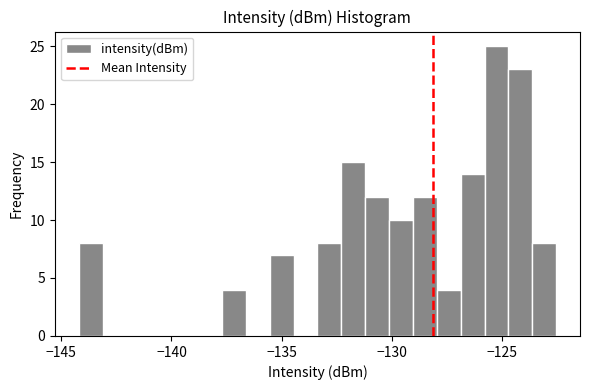

Read against the x-axis, roughly where is the centre of the tallest bar?

-125.0